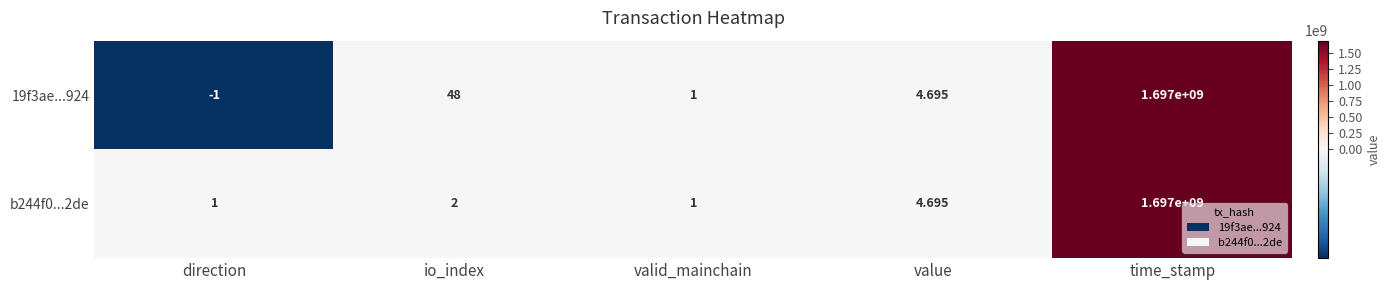

At which label does b244f0...2de reach its peak?

time_stamp